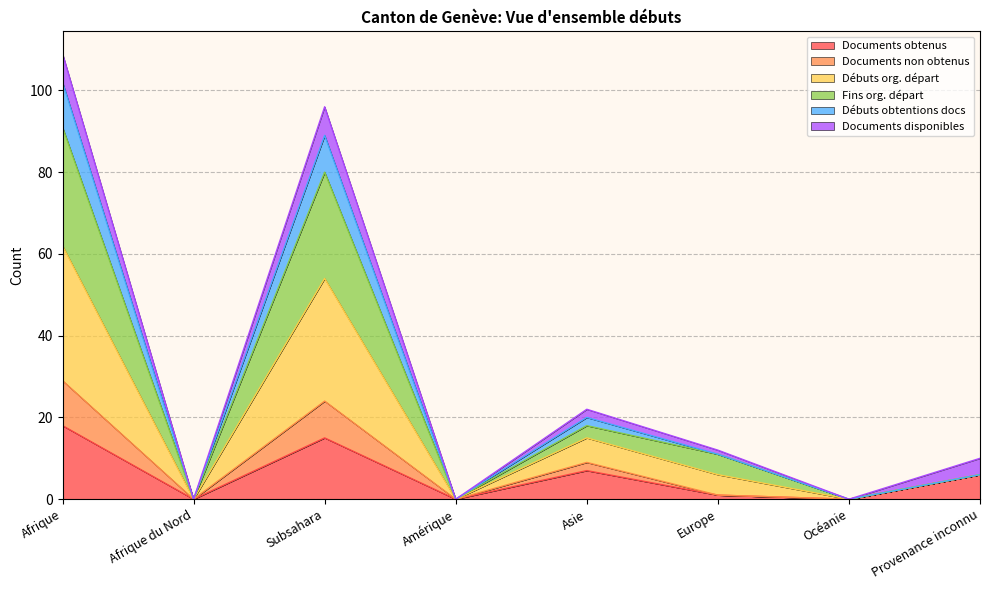

Which category has the lowest value in the Débuts obtentions docs series?

Afrique du Nord